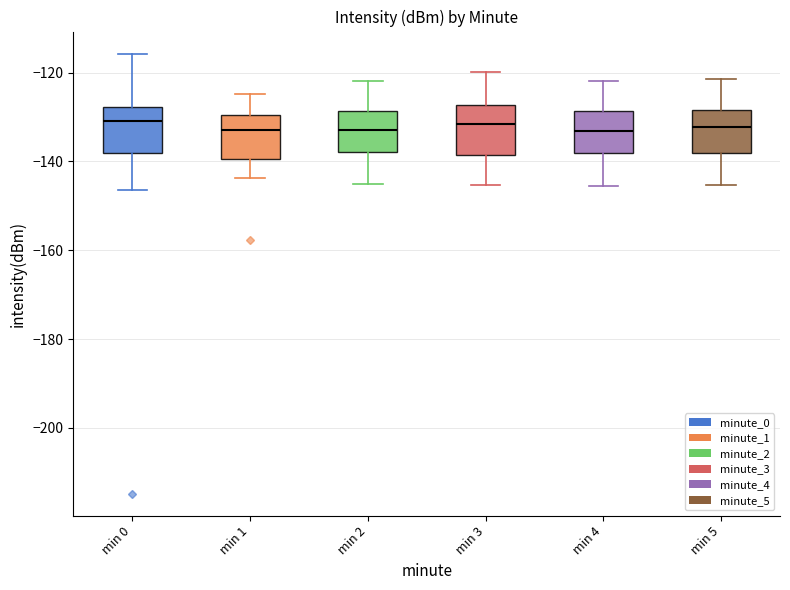

Where is the upper edge of the box for min 2 on the y-axis? The values are not printed on the chart, so give them approximately, as read against the axis.

-128